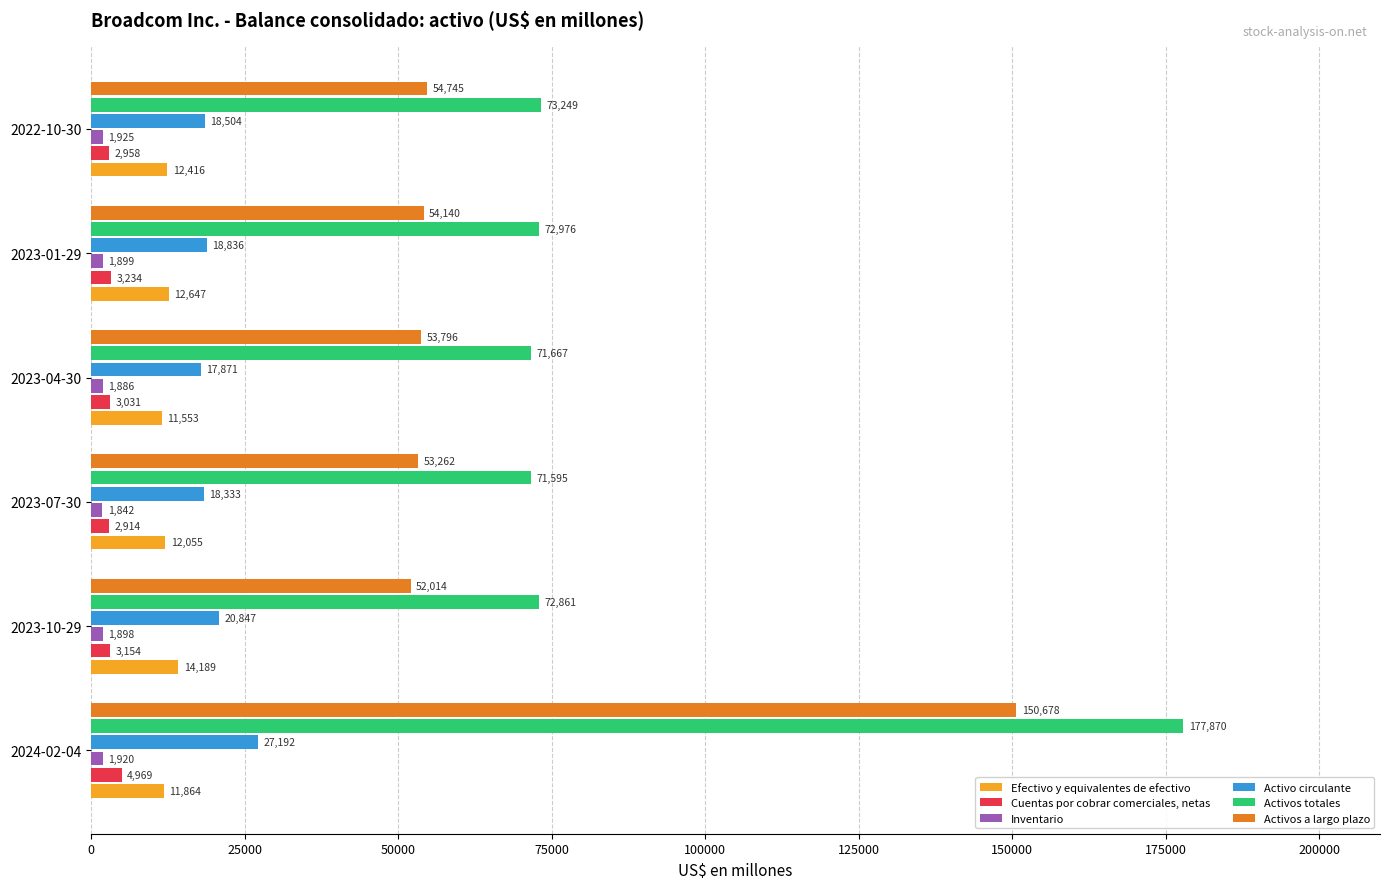

Which series has the largest range (max minus min)?

Activos totales